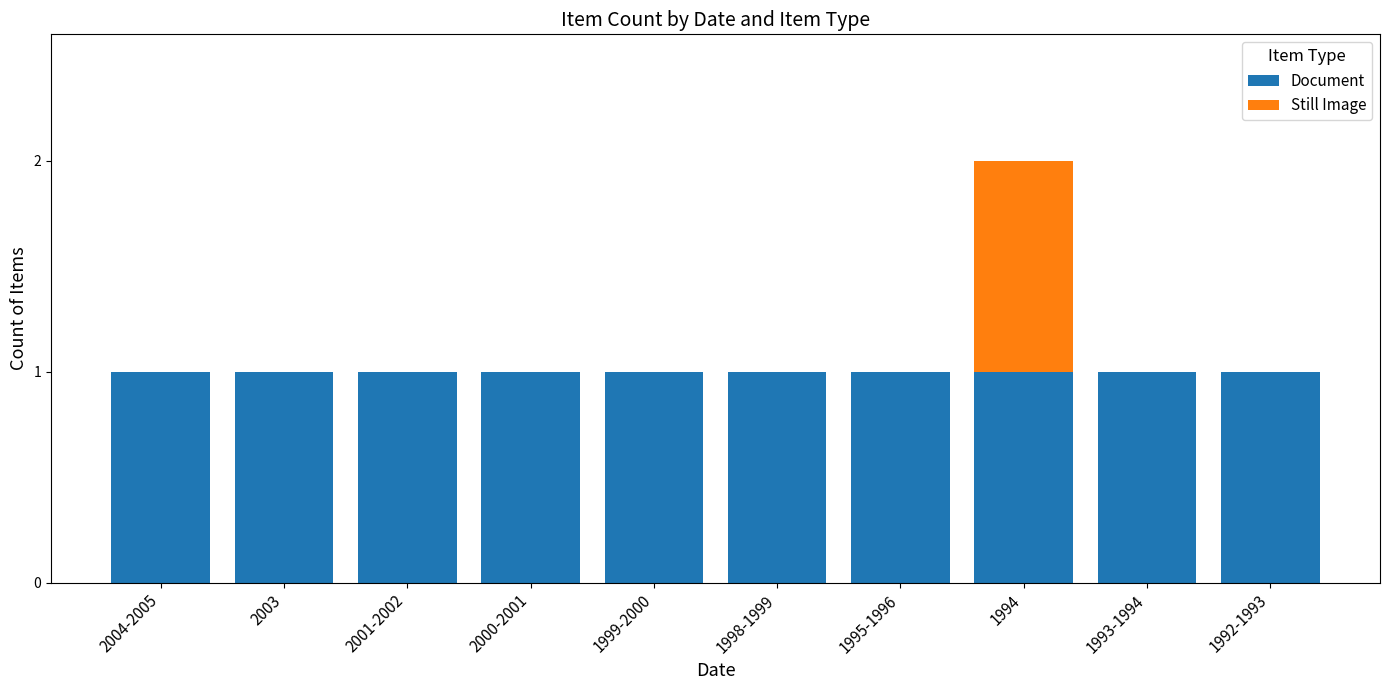

What is the sum of all Document values?

10